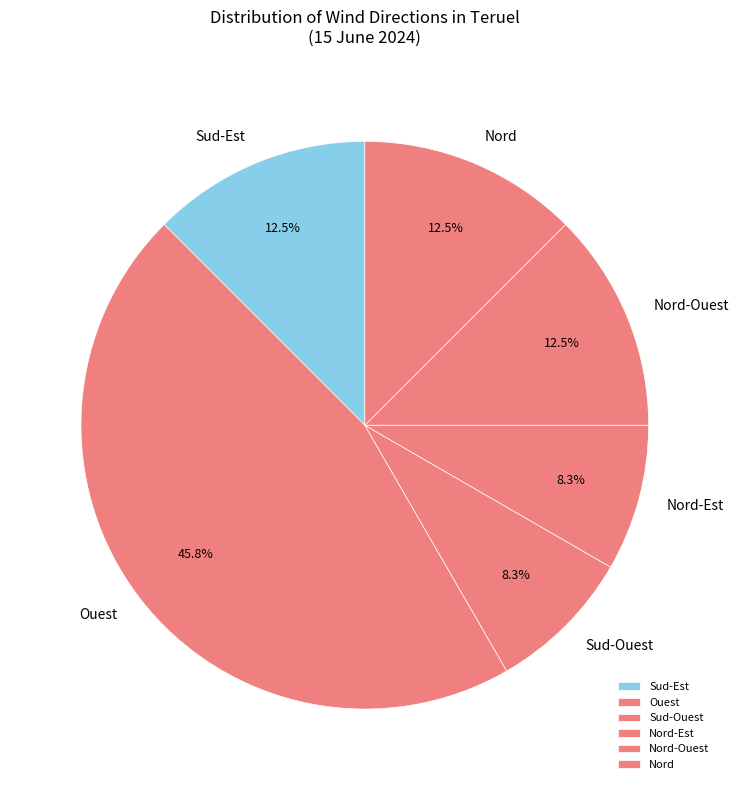

How much of the chart is everything except Nord-Ouest?

87.5%